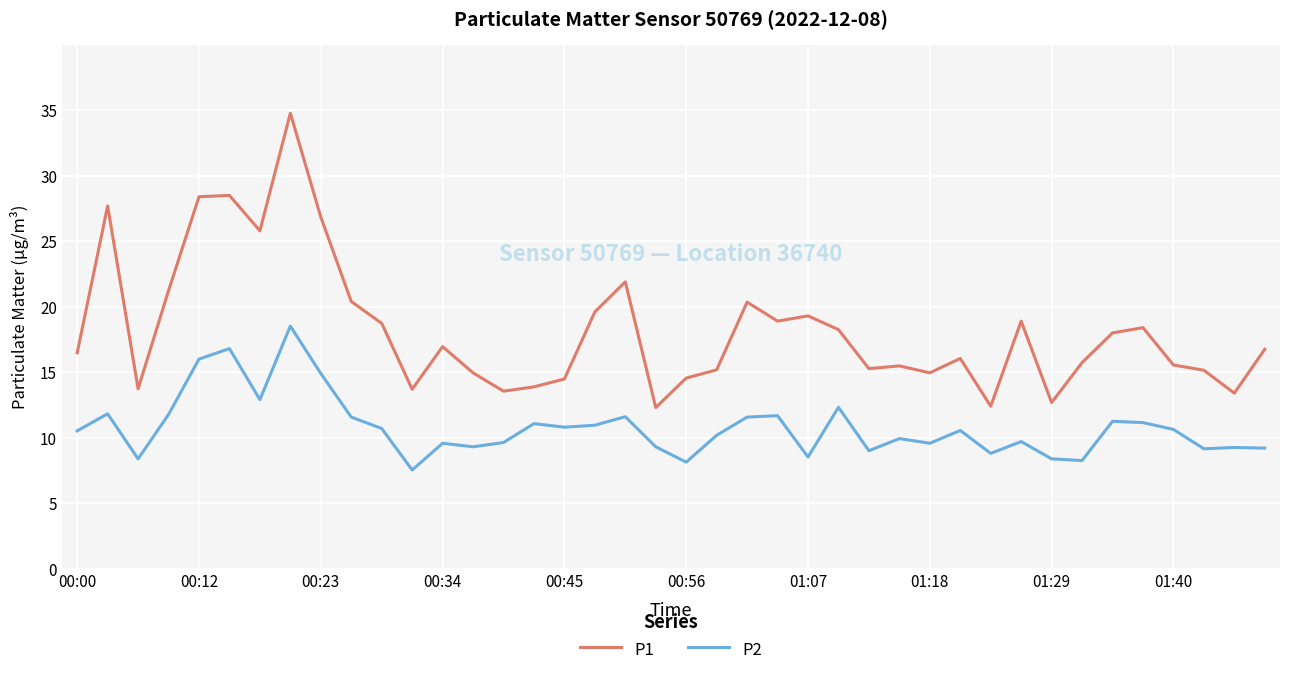

List the series in order of their peak value, highest first.

P1, P2